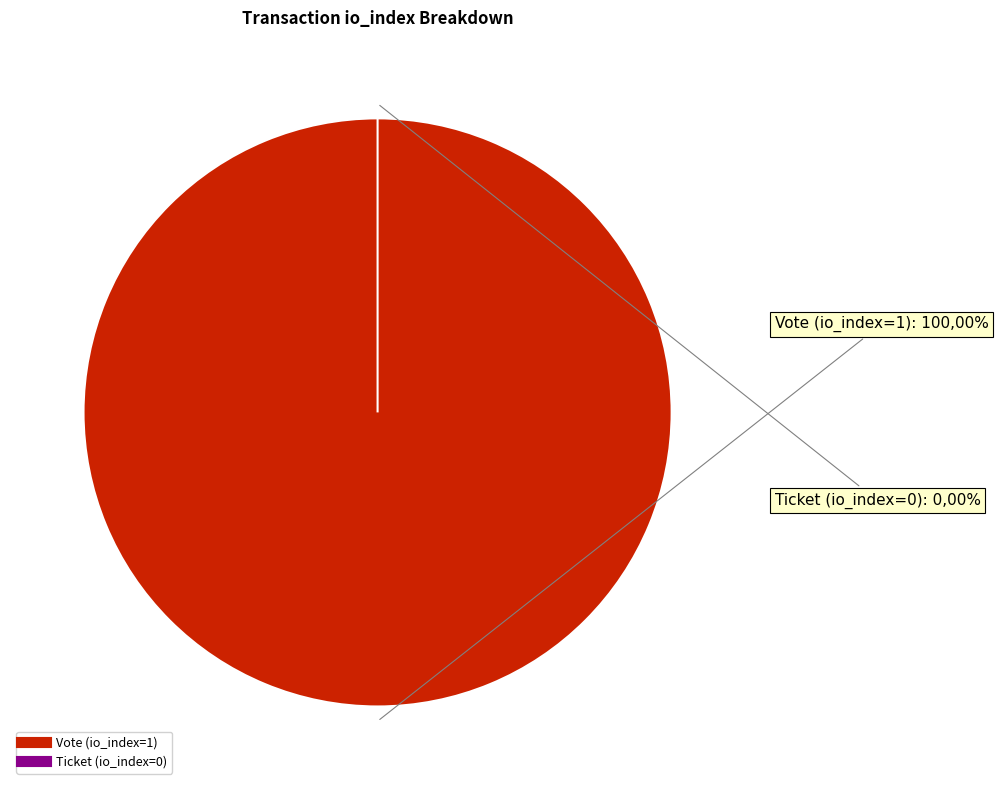

Does any single category account for the majority?

Yes